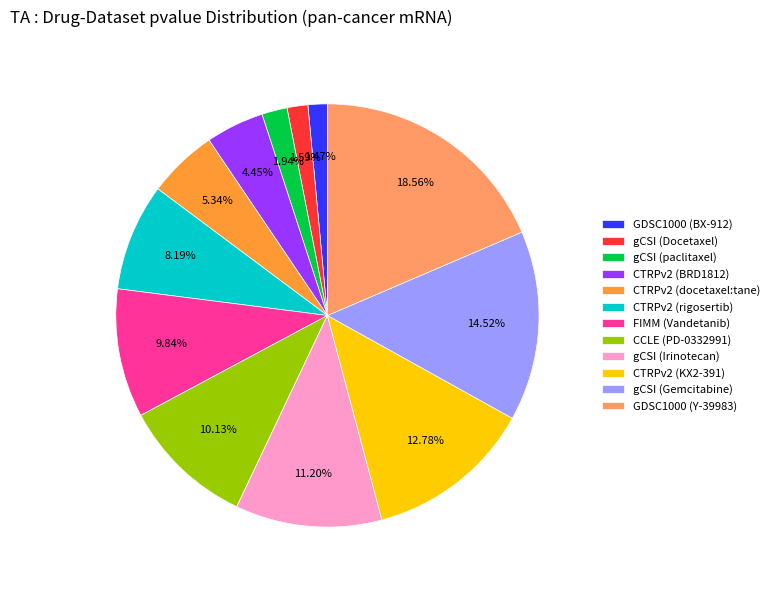

Does CTRPv2 (BRD1812) represent more than half of the total?

No